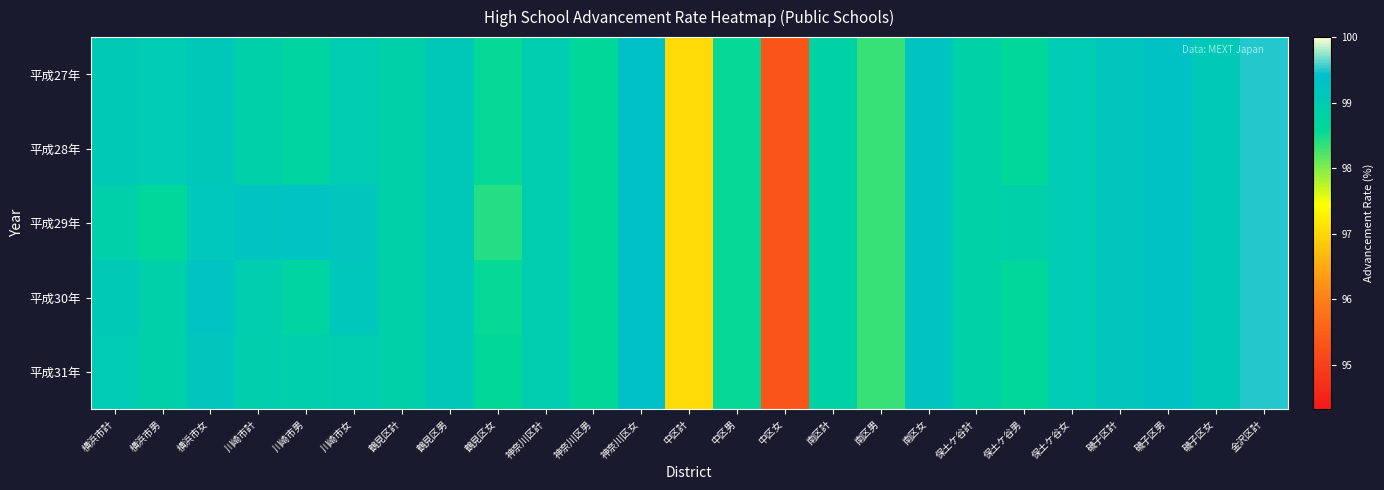

Reading left to right, what are all the values shown in this chart?

平成27年: 横浜市計=99.1	横浜市男=99.0	横浜市女=99.1	川崎市計=98.8	川崎市男=98.7	川崎市女=99.0	鶴見区計=98.8	鶴見区男=99.1	鶴見区女=98.5	神奈川区計=99.0	神奈川区男=98.6	神奈川区女=99.4	中区計=97.0	中区男=98.5	中区女=95.3	南区計=98.8	南区男=98.3	南区女=99.2	保土ケ谷計=98.8	保土ケ谷男=98.6	保土ケ谷女=99.0	磯子区計=99.2	磯子区男=99.3	磯子区女=99.1	金沢区計=99.5
平成28年: 横浜市計=99.1	横浜市男=99.0	横浜市女=99.1	川崎市計=98.8	川崎市男=98.7	川崎市女=99.0	鶴見区計=98.8	鶴見区男=99.1	鶴見区女=98.5	神奈川区計=99.0	神奈川区男=98.6	神奈川区女=99.4	中区計=97.0	中区男=98.5	中区女=95.3	南区計=98.8	南区男=98.3	南区女=99.2	保土ケ谷計=98.8	保土ケ谷男=98.6	保土ケ谷女=99.0	磯子区計=99.2	磯子区男=99.3	磯子区女=99.1	金沢区計=99.5
平成29年: 横浜市計=98.9	横浜市男=98.6	横浜市女=99.1	川崎市計=99.2	川崎市男=99.3	川崎市女=99.2	鶴見区計=98.8	鶴見区男=99.1	鶴見区女=98.4	神奈川区計=99.0	神奈川区男=98.6	神奈川区女=99.4	中区計=97.0	中区男=98.5	中区女=95.3	南区計=98.8	南区男=98.3	南区女=99.2	保土ケ谷計=98.8	保土ケ谷男=98.9	保土ケ谷女=99.0	磯子区計=99.2	磯子区男=99.3	磯子区女=99.1	金沢区計=99.5
平成30年: 横浜市計=99.0	横浜市男=98.9	横浜市女=99.2	川崎市計=98.9	川崎市男=98.7	川崎市女=99.1	鶴見区計=98.8	鶴見区男=99.1	鶴見区女=98.5	神奈川区計=99.0	神奈川区男=98.6	神奈川区女=99.4	中区計=97.0	中区男=98.5	中区女=95.3	南区計=98.8	南区男=98.3	南区女=99.2	保土ケ谷計=98.8	保土ケ谷男=98.6	保土ケ谷女=99.0	磯子区計=99.2	磯子区男=99.3	磯子区女=99.1	金沢区計=99.5
平成31年: 横浜市計=99.0	横浜市男=98.8	横浜市女=99.2	川崎市計=98.9	川崎市男=98.9	川崎市女=98.9	鶴見区計=98.8	鶴見区男=99.1	鶴見区女=98.6	神奈川区計=99.0	神奈川区男=98.6	神奈川区女=99.4	中区計=97.0	中区男=98.5	中区女=95.3	南区計=98.8	南区男=98.3	南区女=99.2	保土ケ谷計=98.8	保土ケ谷男=98.6	保土ケ谷女=99.0	磯子区計=99.2	磯子区男=99.3	磯子区女=99.1	金沢区計=99.5